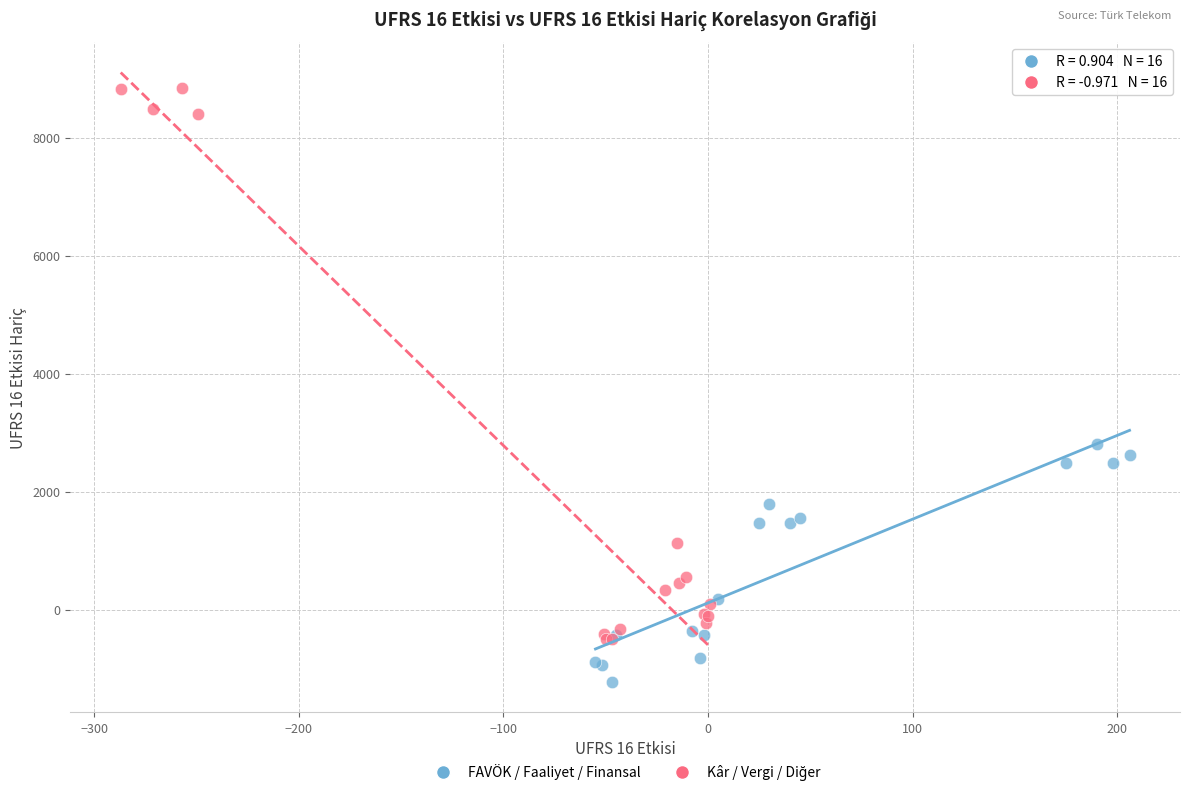

Which series reaches the minimum Y coordinate?

FAVÖK / Faaliyet / Finansal